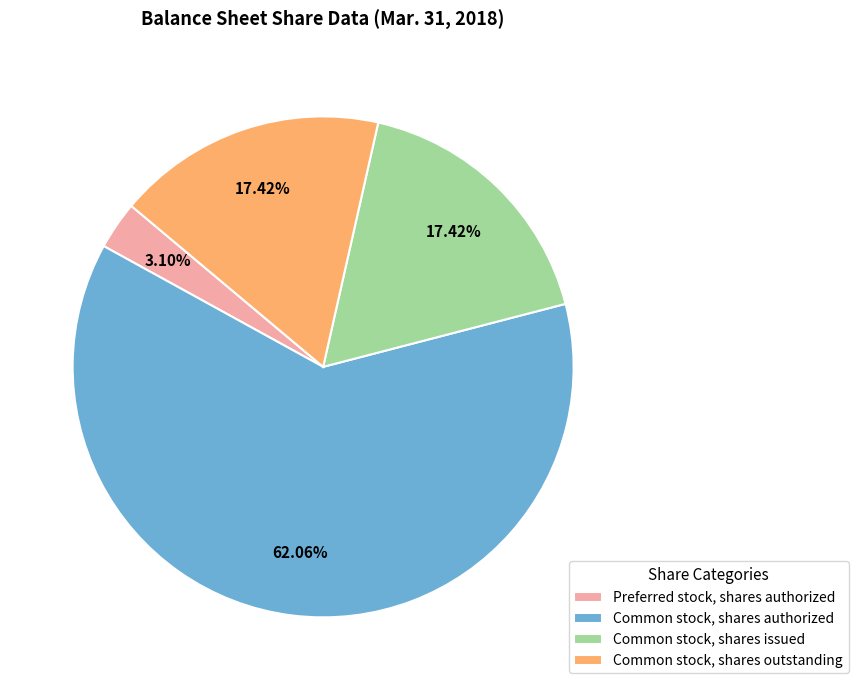

Count the number of slices in the pie.

4